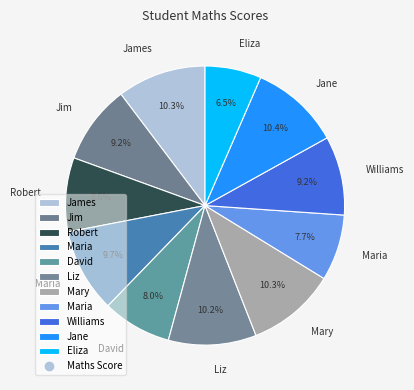

Rank the categories by value from lowest to highest.

Eliza, Maria, David, Robert, Jim, Williams, Maria, Liz, James, Mary, Jane